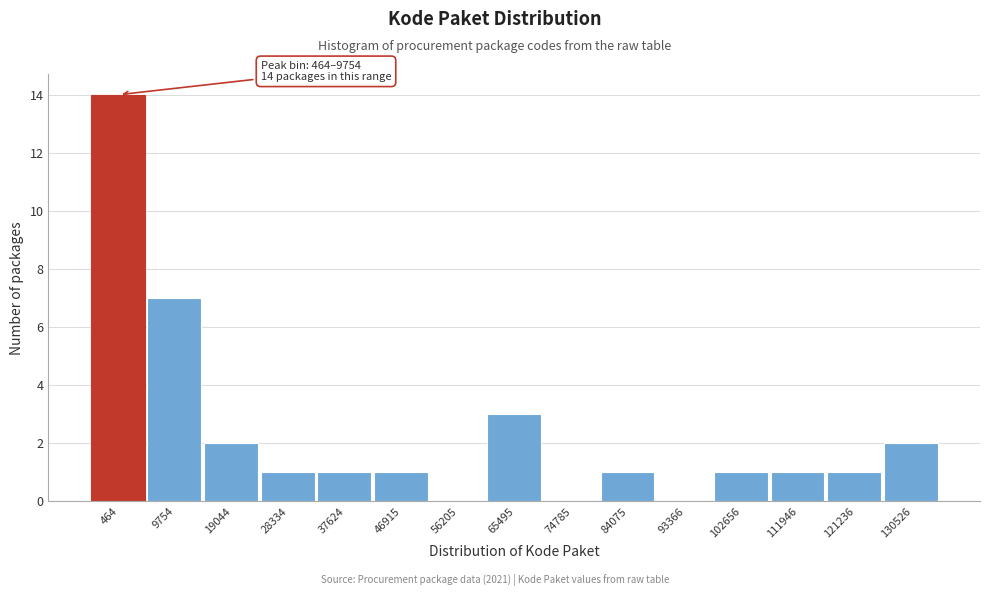

Reading left to right, extract all data points from this chart.

464=14	9754=7	19044=2	28334=1	37624=1	46915=1	56205=0	65495=3	74785=0	84075=1	93366=0	102656=1	111946=1	121236=1	130526=2